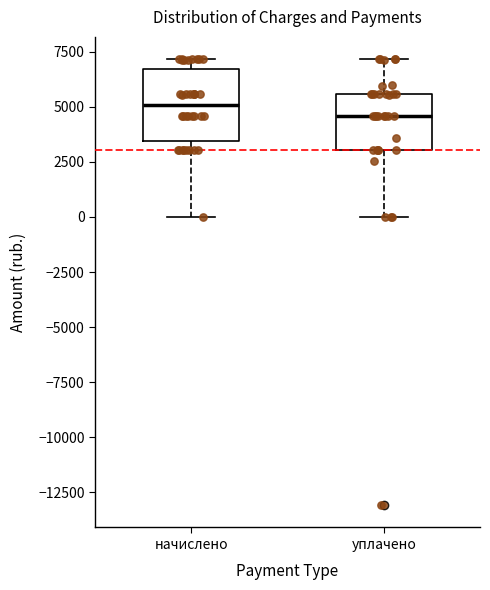

Where is the lower edge of the box for начислено on the y-axis? The values are not printed on the chart, so give them approximately, as read against the axis.

3500